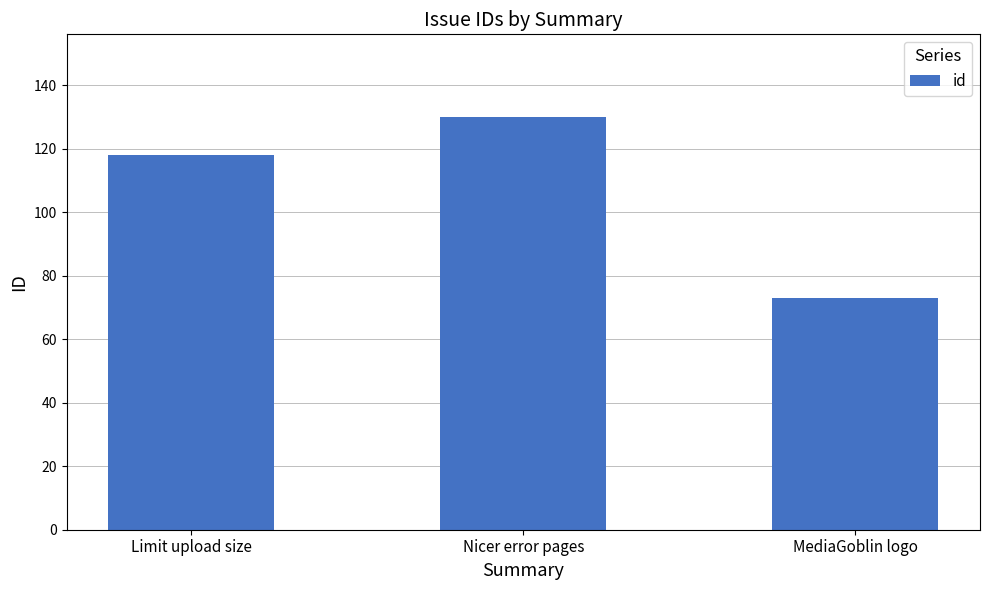

How many categories are shown in the chart?

3